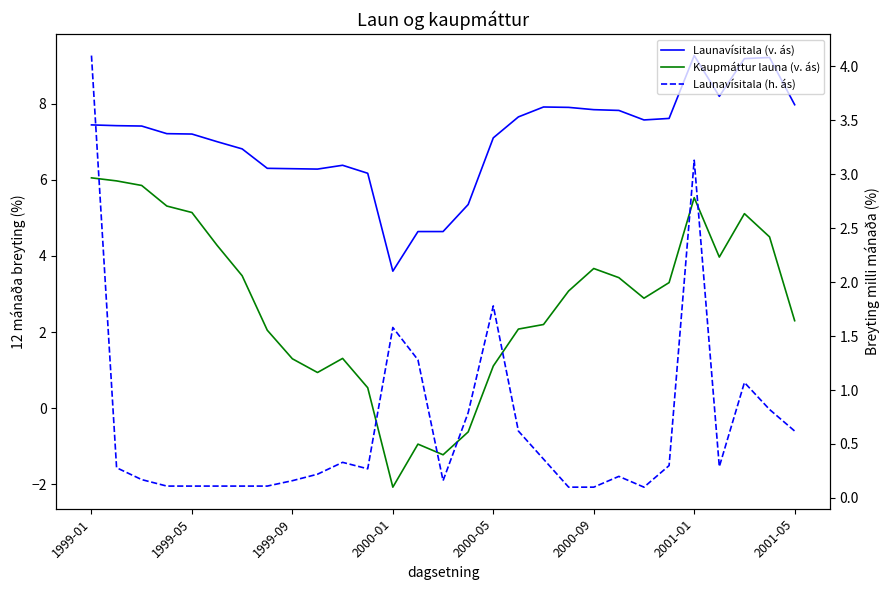

List the series in order of their overall mean, highest first.

Launavísitala (v. ás), Kaupmáttur launa (v. ás), Launavísitala (h. ás)